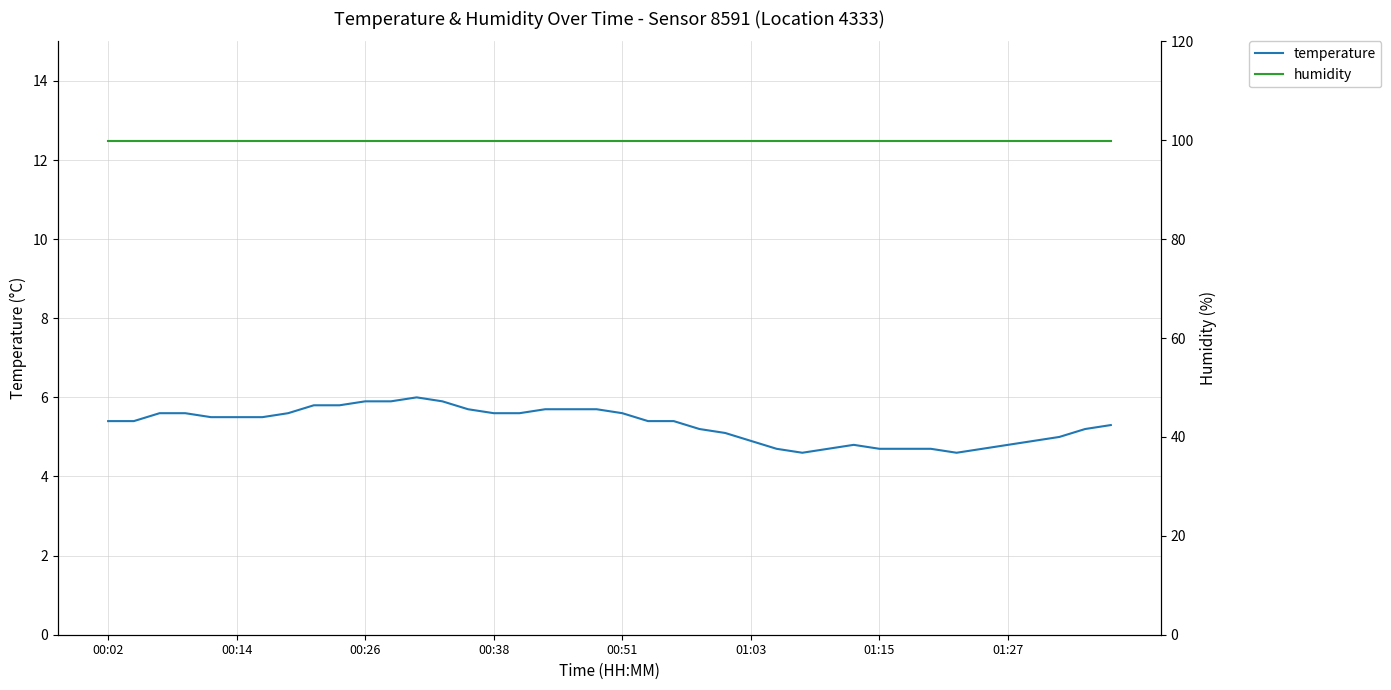

What is the maximum value for temperature?

6.0